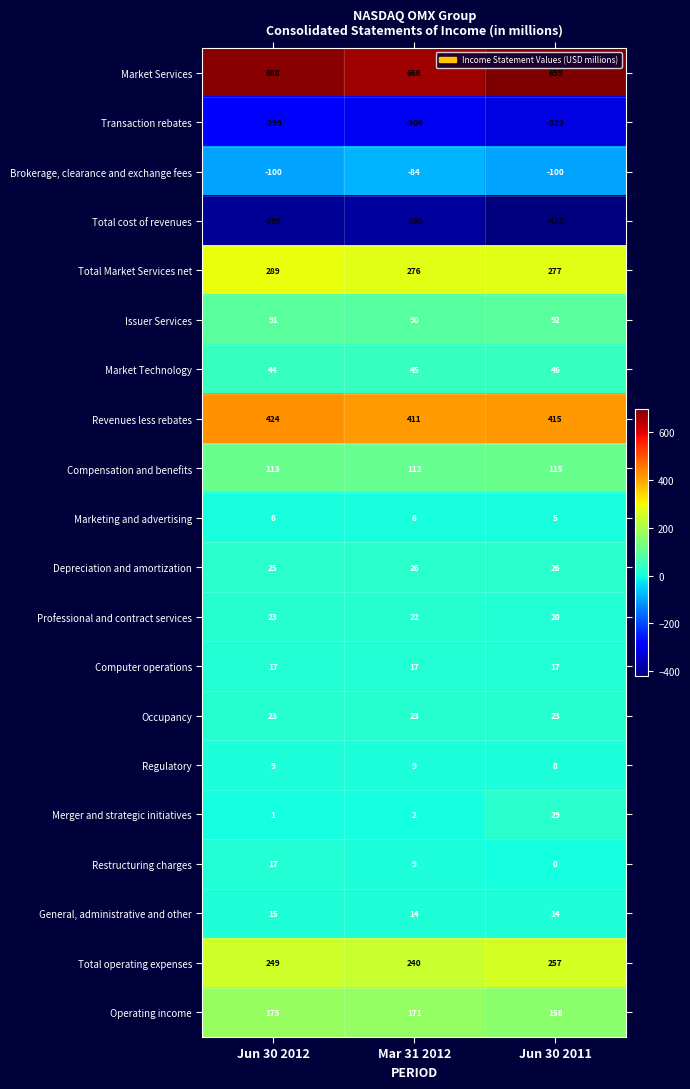

Is it true that Compensation and benefits equals 113 at Jun 30 2012?

True